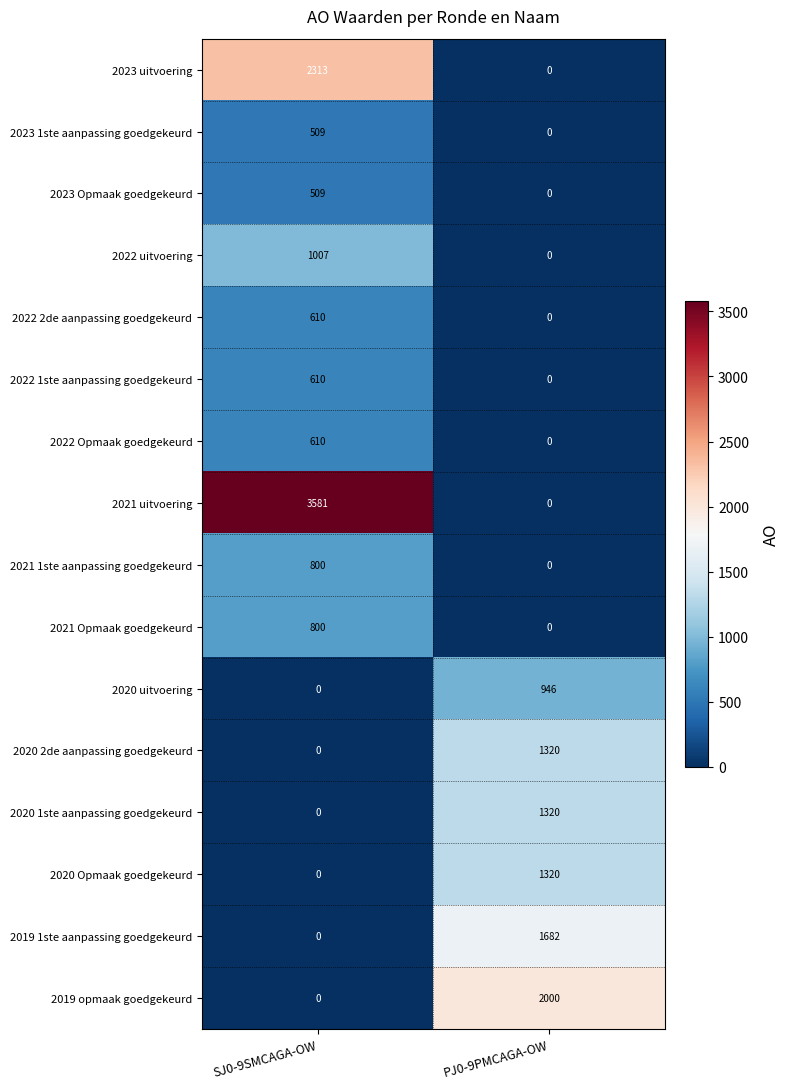

At which label is 2021 uitvoering closest to 1790?

PJ0-9PMCAGA-OW